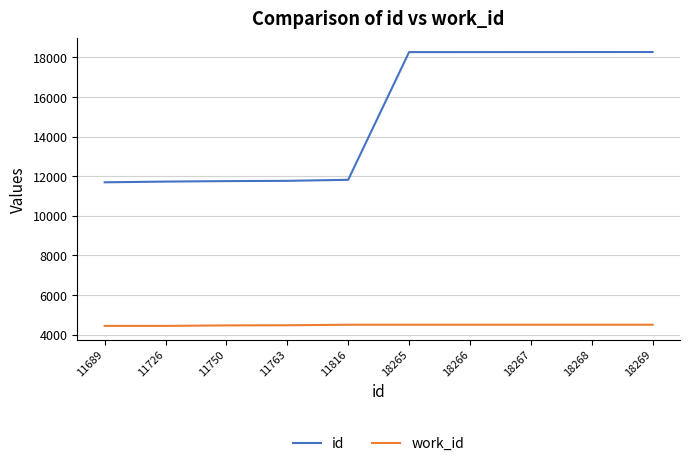

Which series has the largest total across all categories?

id